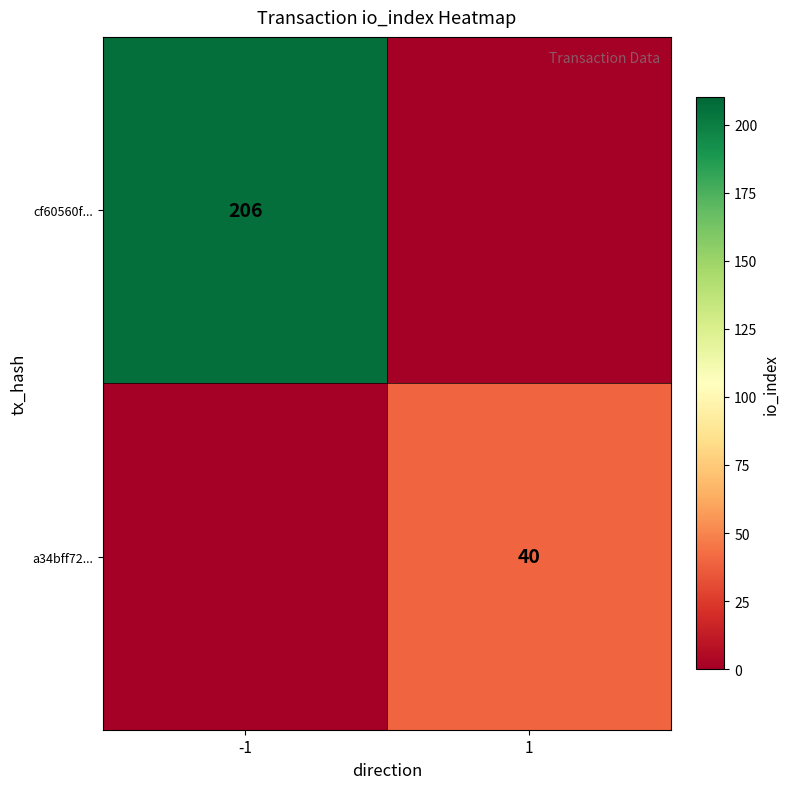

True or false: cf60560f... has a value of 49 at -1.

False